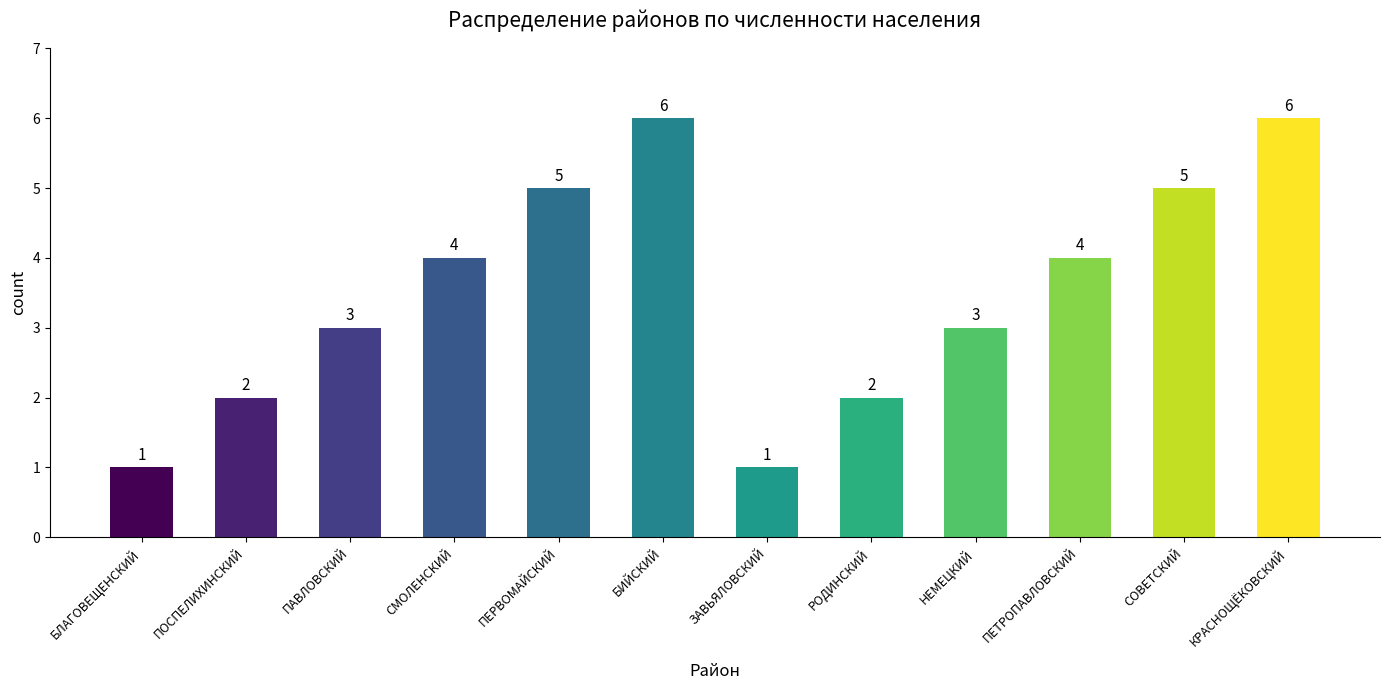

What is the label of the 7th bar from the right?

БИЙСКИЙ